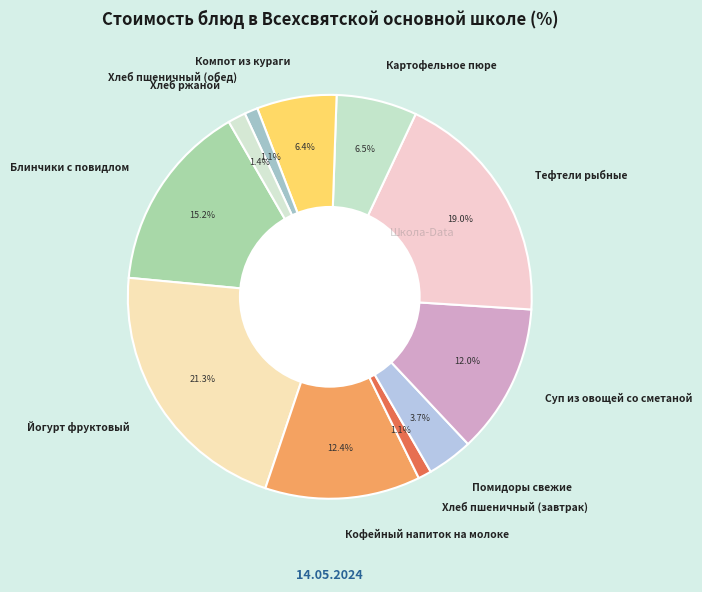

Is there any slice that represents more than half of the pie?

No